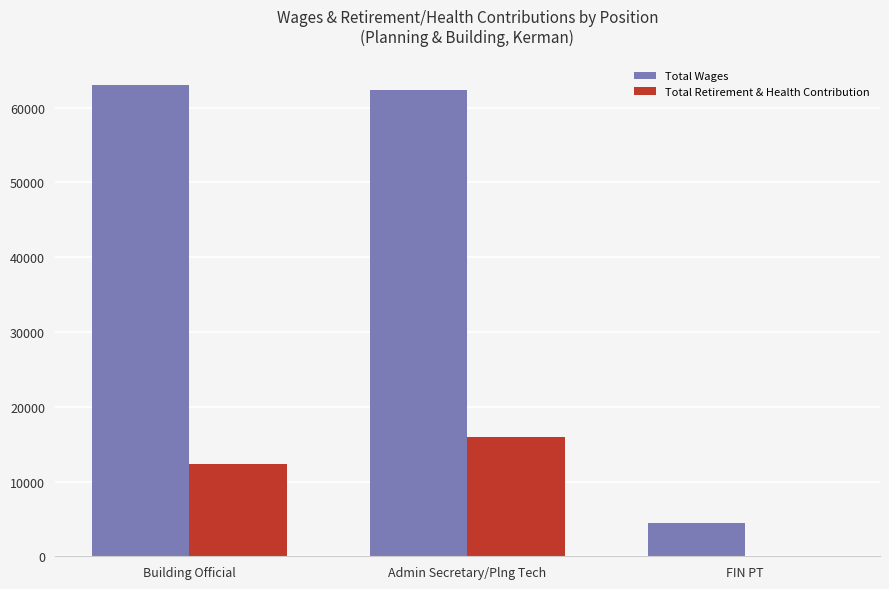

Which series has the largest total across all categories?

Total Wages